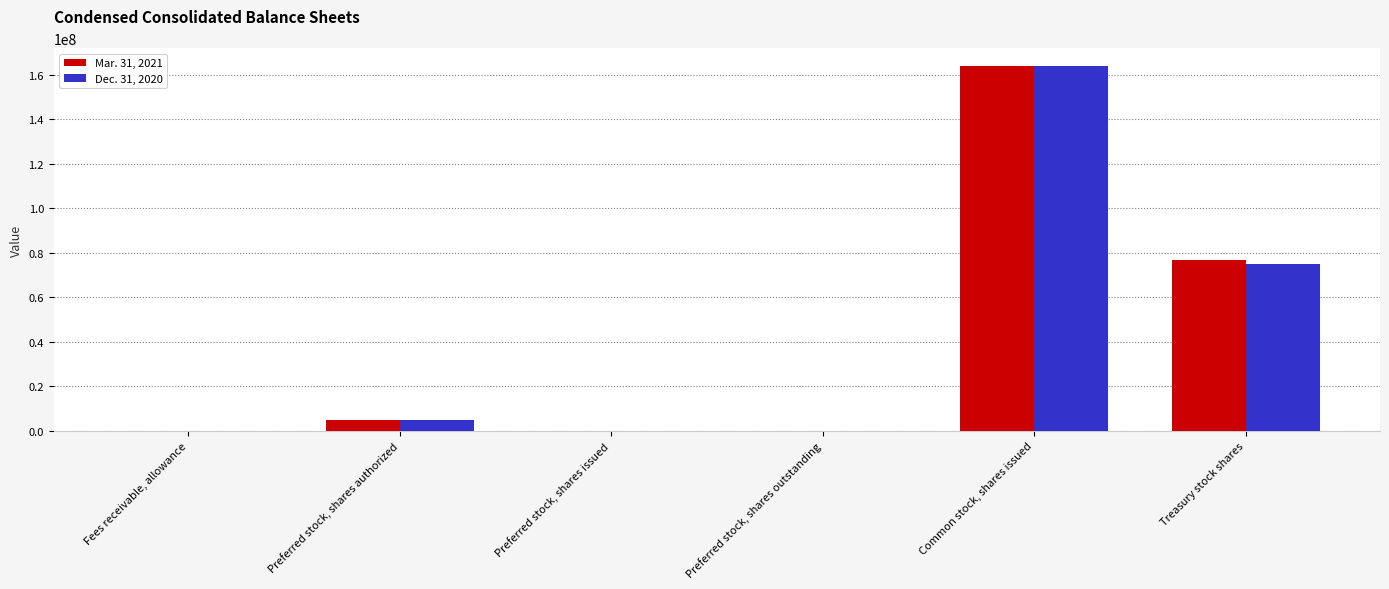

The Mar. 31, 2021 series shows 5000000 at Preferred stock, shares authorized. True or false?

True